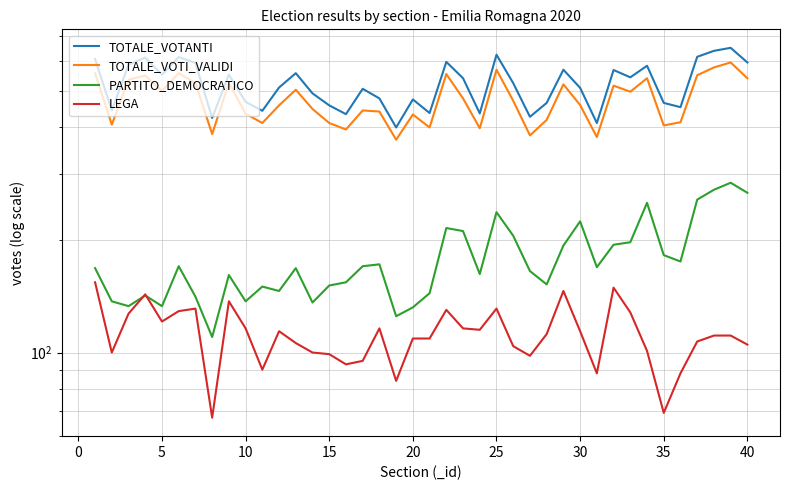

Count the number of categories in the chart.

40